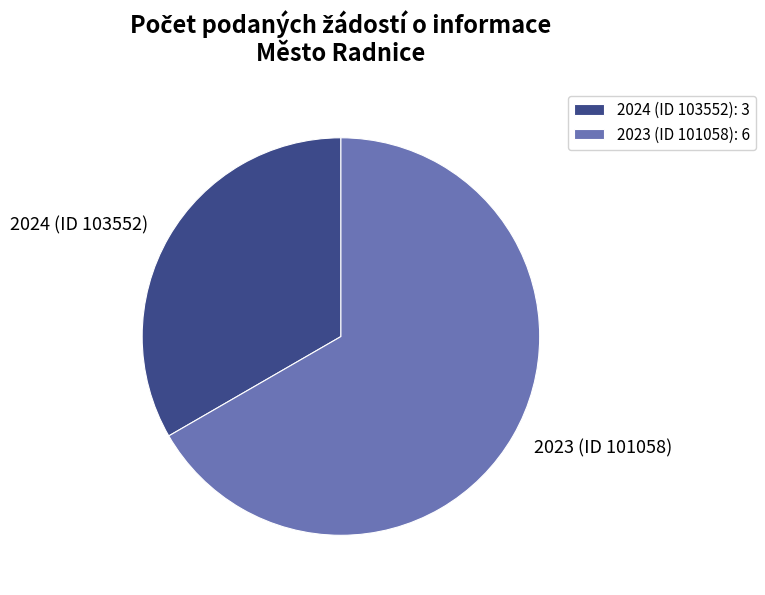

Does 2023 (ID 101058) represent more than half of the total?

Yes